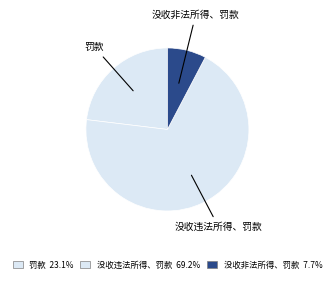

What is the smallest slice in the pie chart?

没收非法所得、罚款